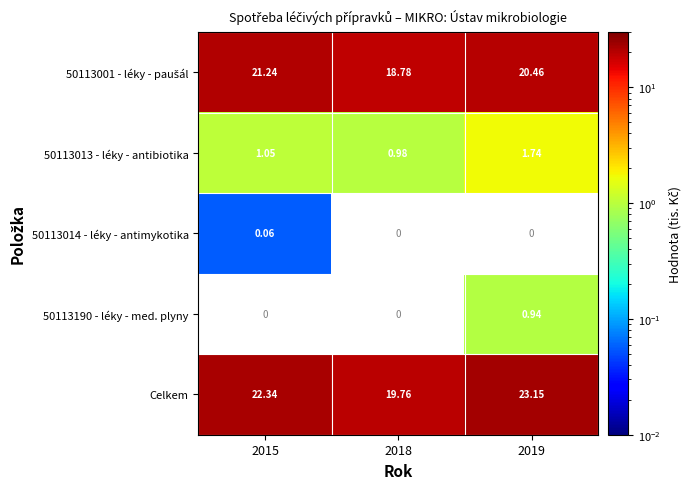

What is the minimum value shown in the chart?

0.1